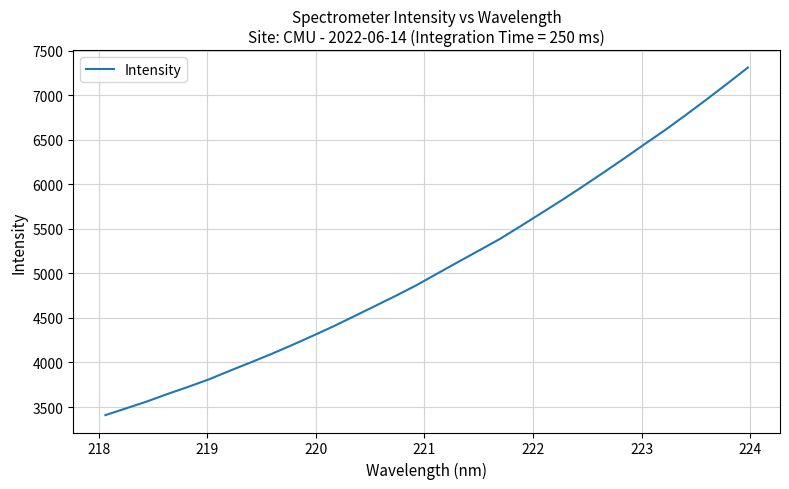

What is the greatest value displayed?

7309.5